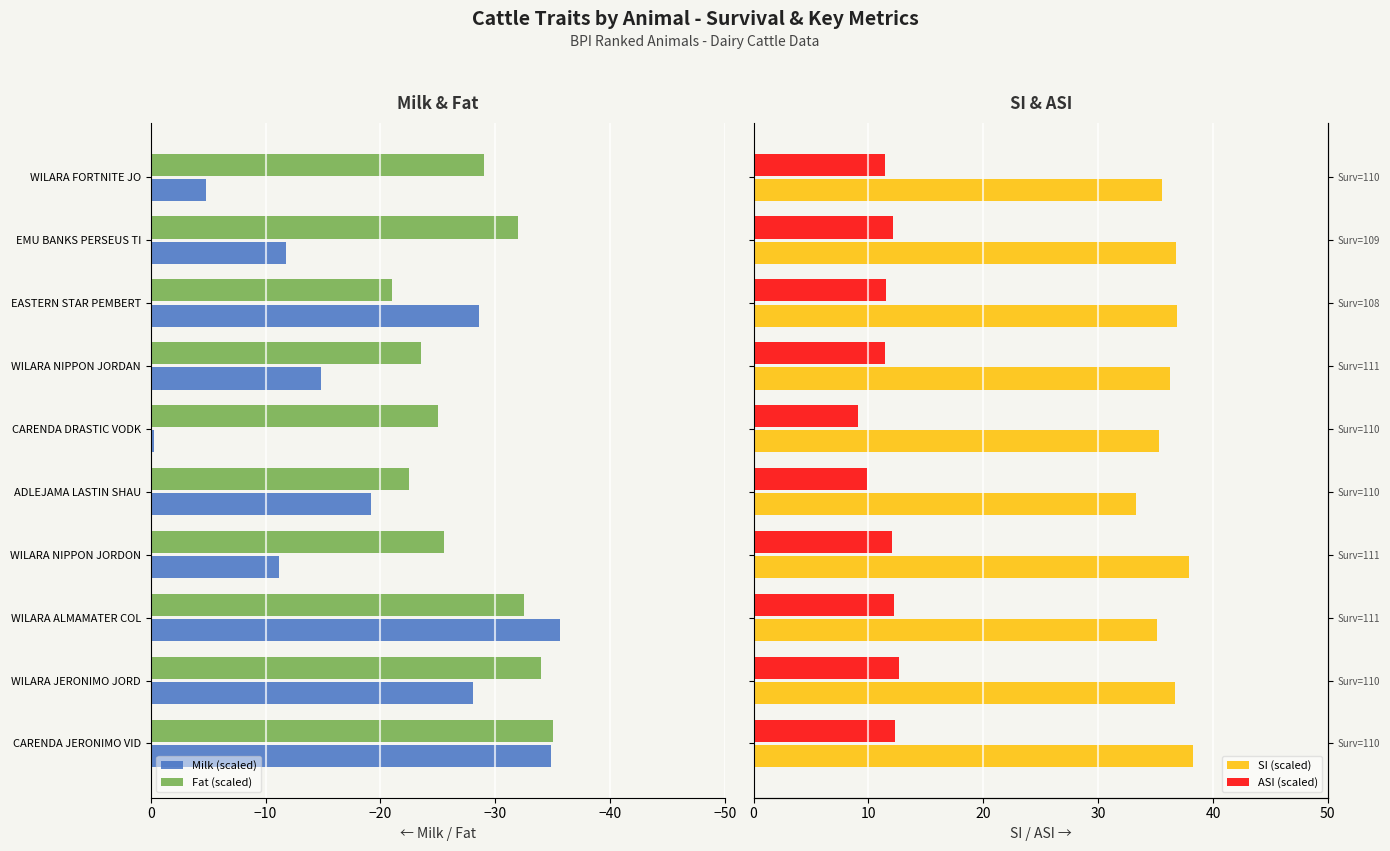

Is it true that Fat (scaled) equals -36.2 at EASTERN STAR PEMBERT?

False